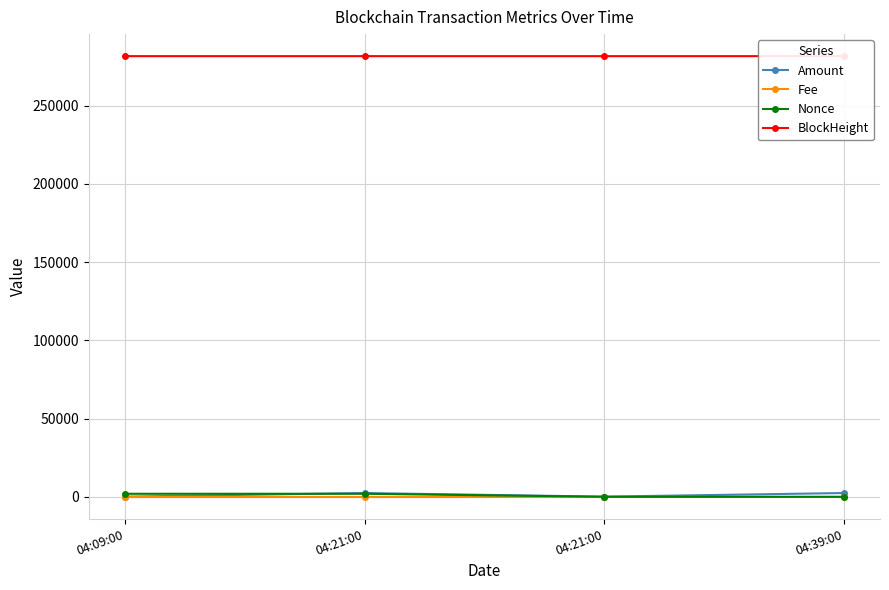

True or false: Nonce has more than 2 points higher than both neighbors.

False